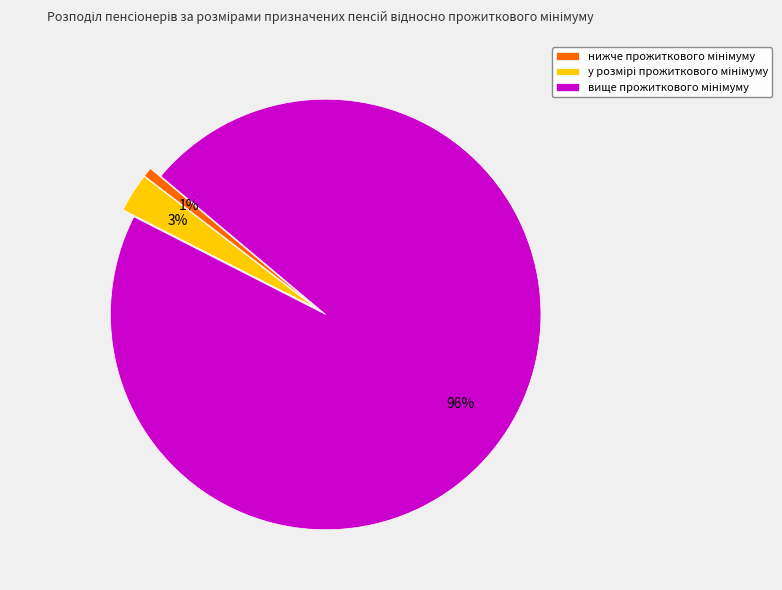

Is there any slice that represents more than half of the pie?

Yes